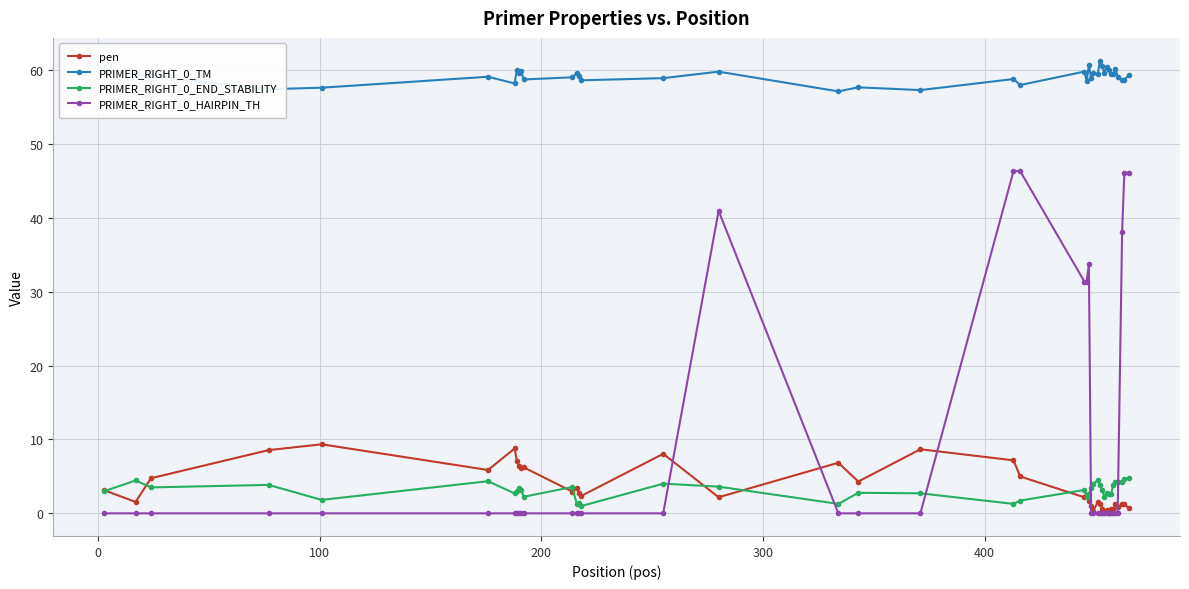

Which series has the largest total across all categories?

PRIMER_RIGHT_0_TM